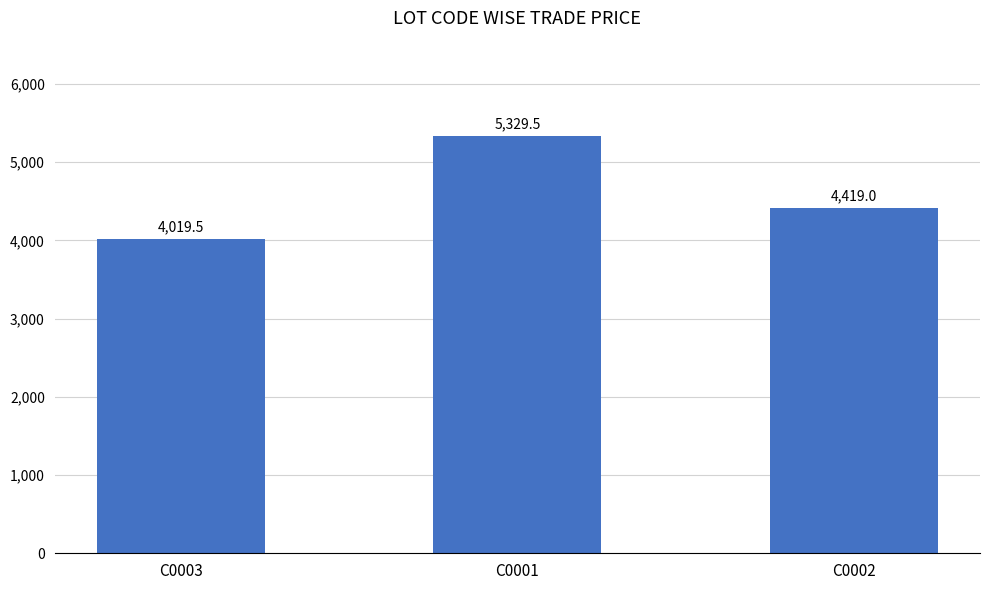

Reading left to right, what are all the values shown in this chart?

4019.5	5329.5	4419.0